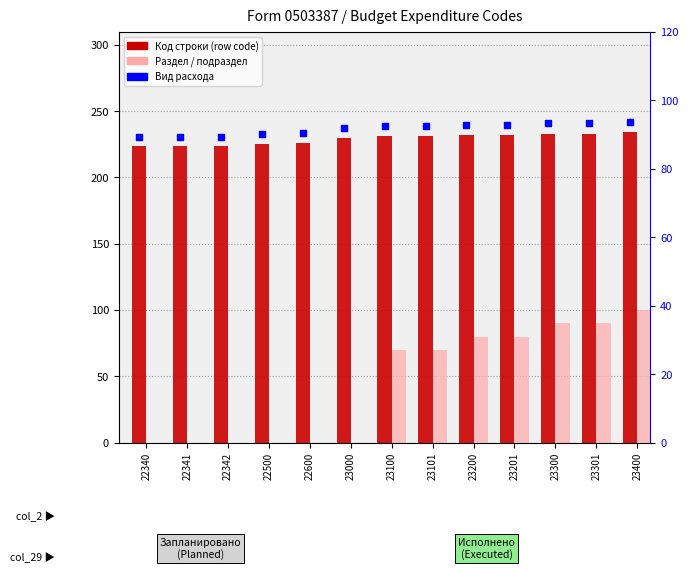

At how many categories does at least one series exceed 123?

13